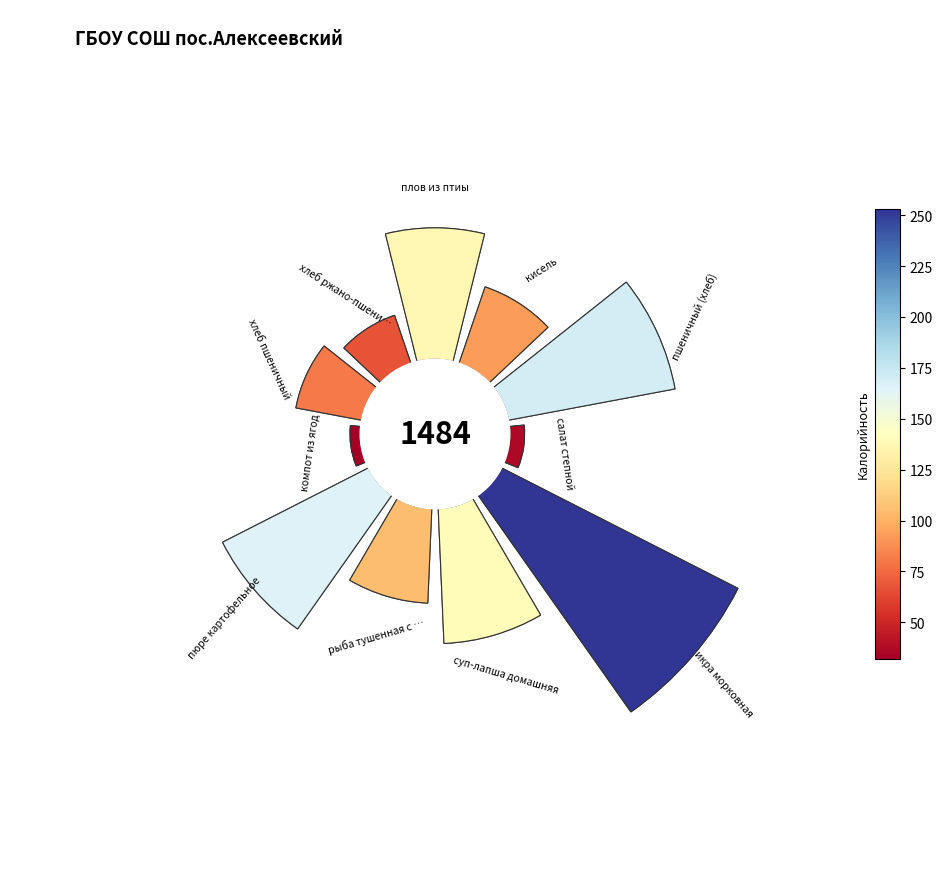

Is there a majority slice in this chart?

No